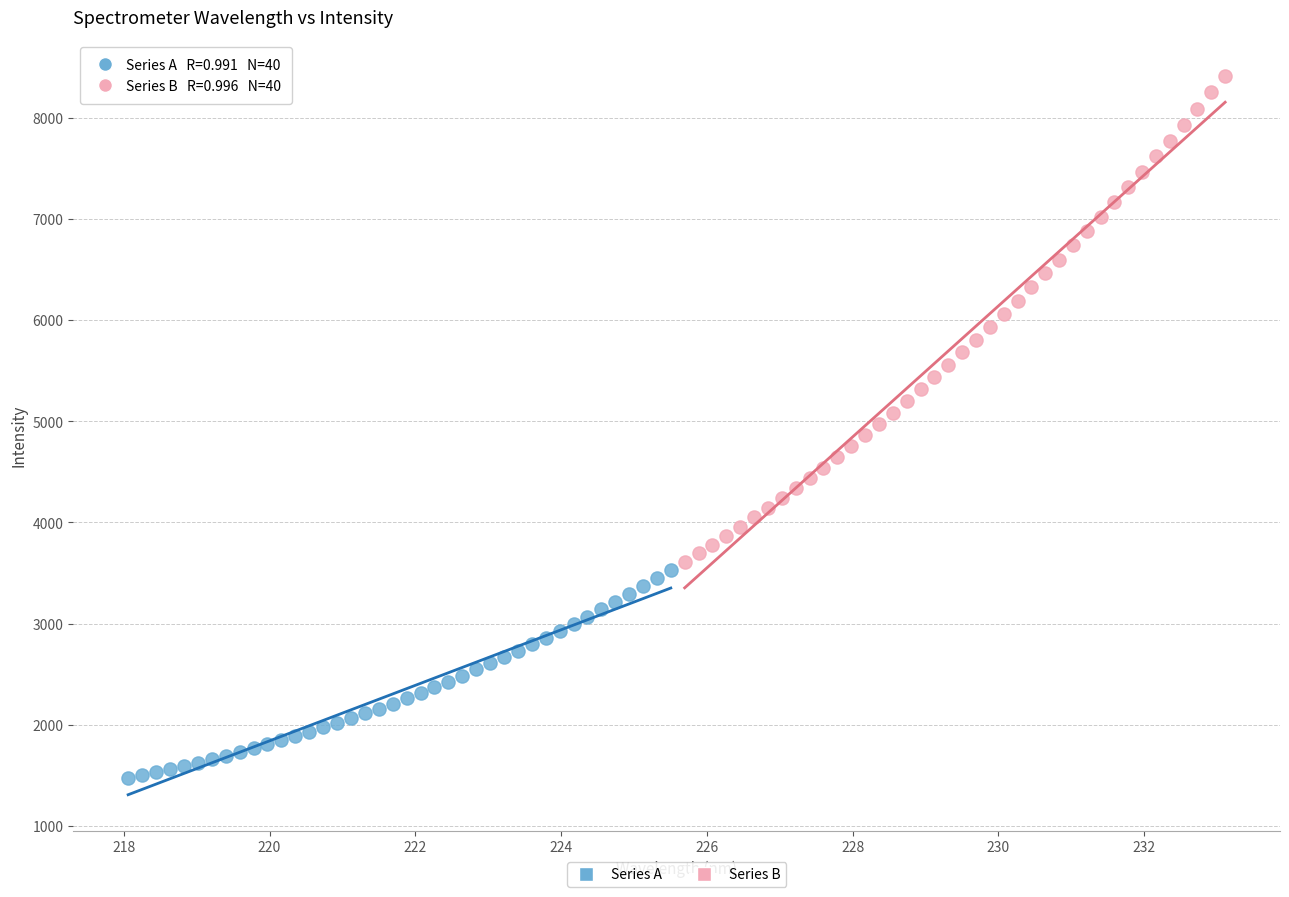

Which series has the largest Y range (max minus min)?

Series B